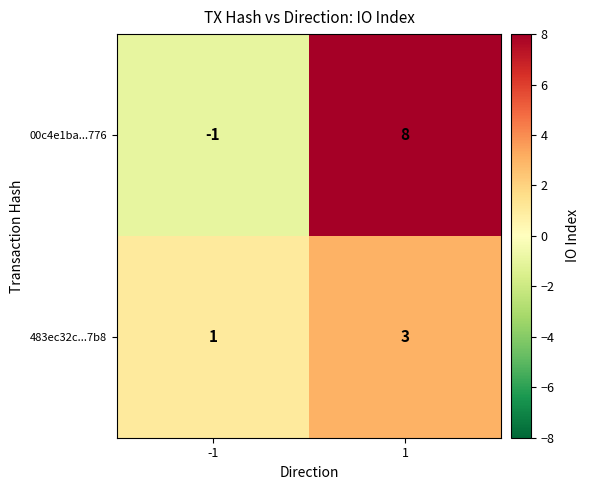

Which category has the highest value across all series?

1